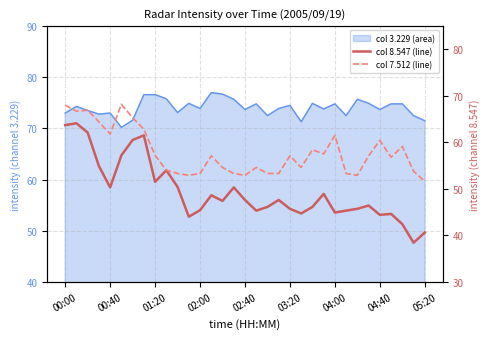

True or false:   7.512 and   8.547 intersect in this chart.

False